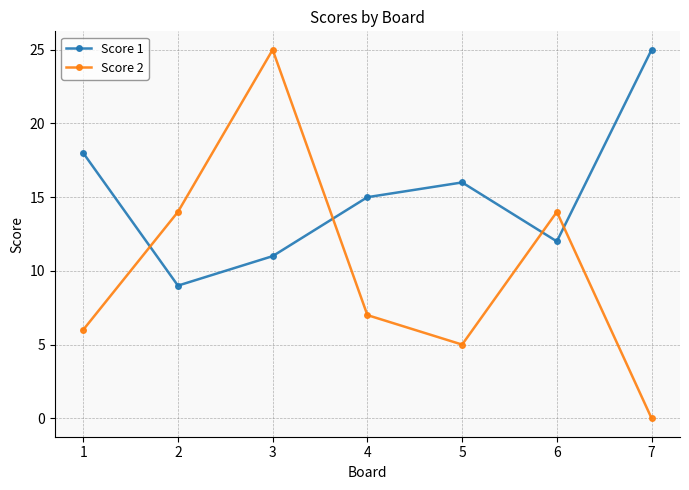

What is the value of the Score 2 point at the 6th from the left?

14